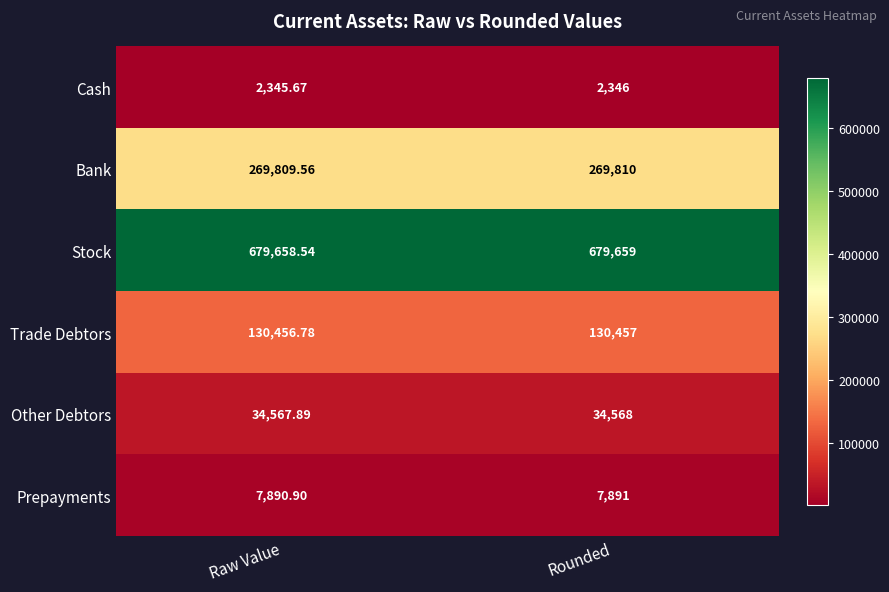

Which series has the largest total across all categories?

Stock